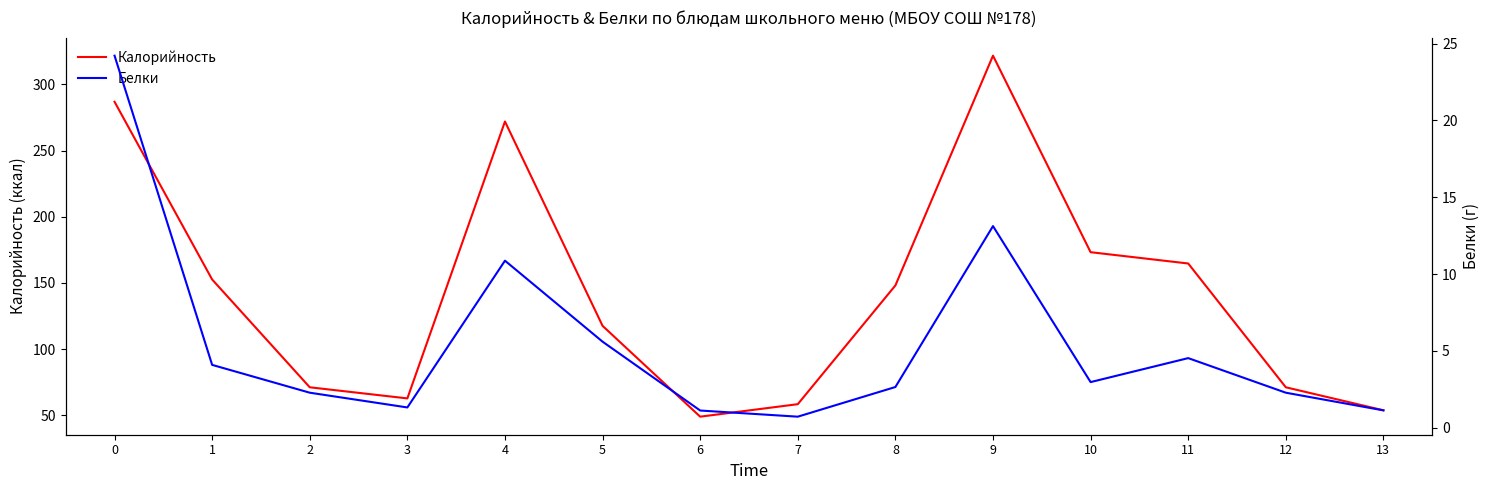

Rank the series at 1 from lowest to highest value.

Белки, Калорийность